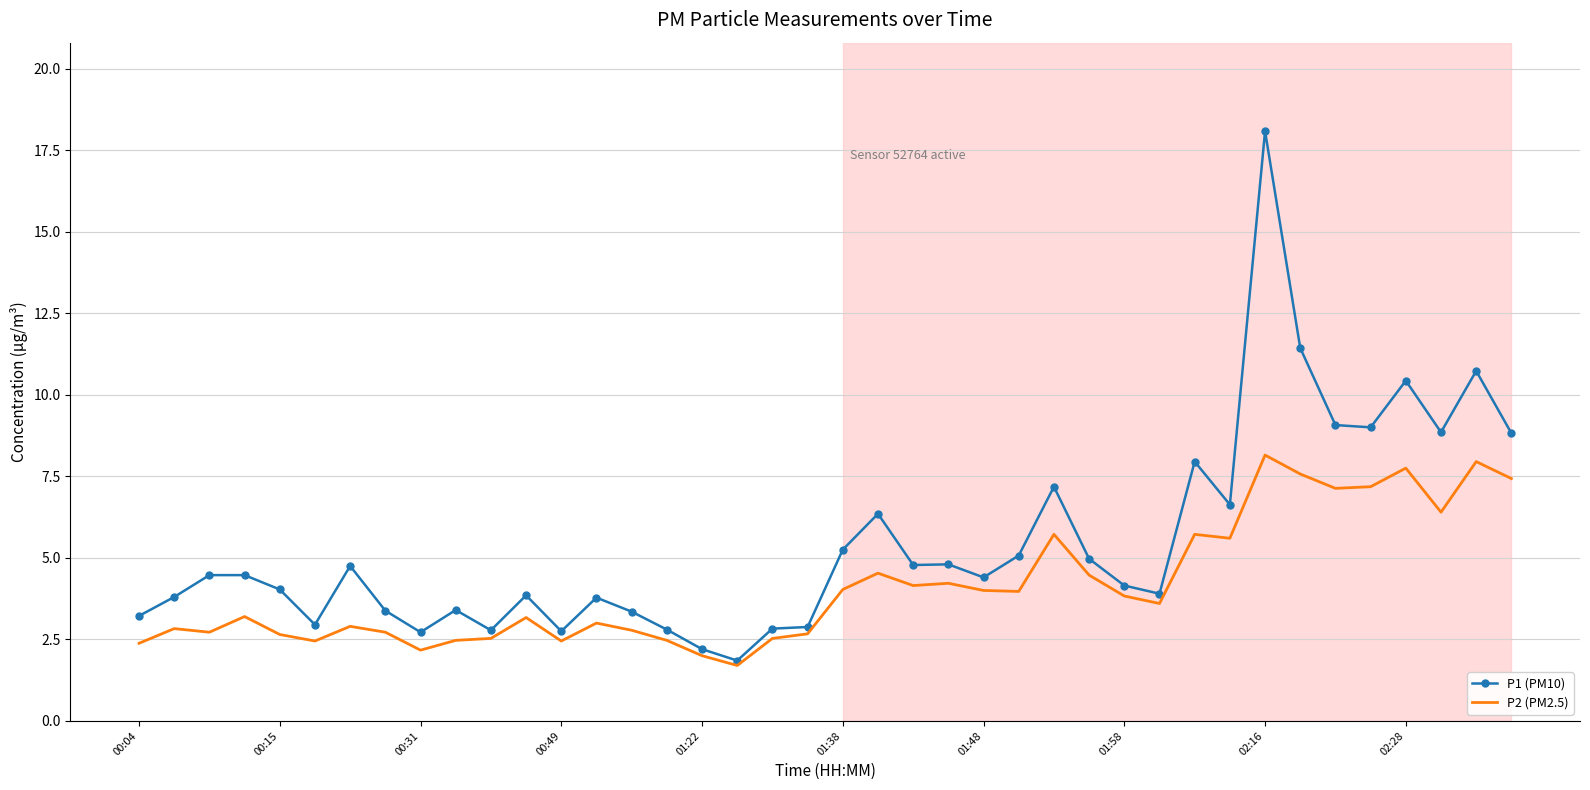

Rank the series by their average value, from highest to lowest.

P1 (PM10), P2 (PM2.5)